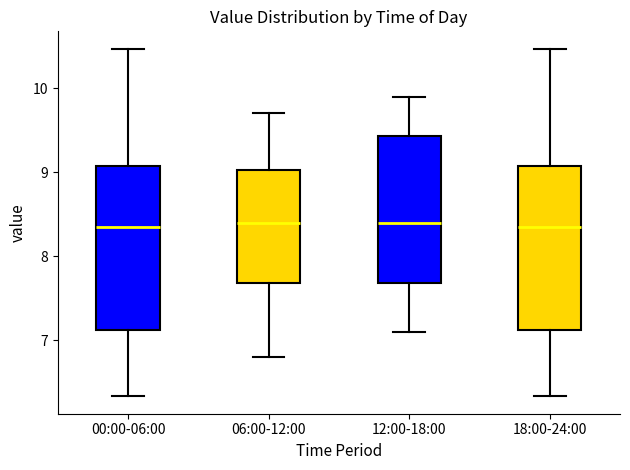

Reading left to right, transcribe this box plot: for each box, give where its median line is, the range the box spans, and where its two whiskers end, as read against the y-axis. The values are not printed on the chart, so give them approximately, as read against the axis.

00:00-06:00: median 8.4, box 7.1 to 9.1, whiskers 6.3 to 10.5
06:00-12:00: median 8.4, box 7.7 to 9.0, whiskers 6.8 to 9.7
12:00-18:00: median 8.4, box 7.7 to 9.4, whiskers 7.1 to 9.9
18:00-24:00: median 8.4, box 7.1 to 9.1, whiskers 6.3 to 10.5